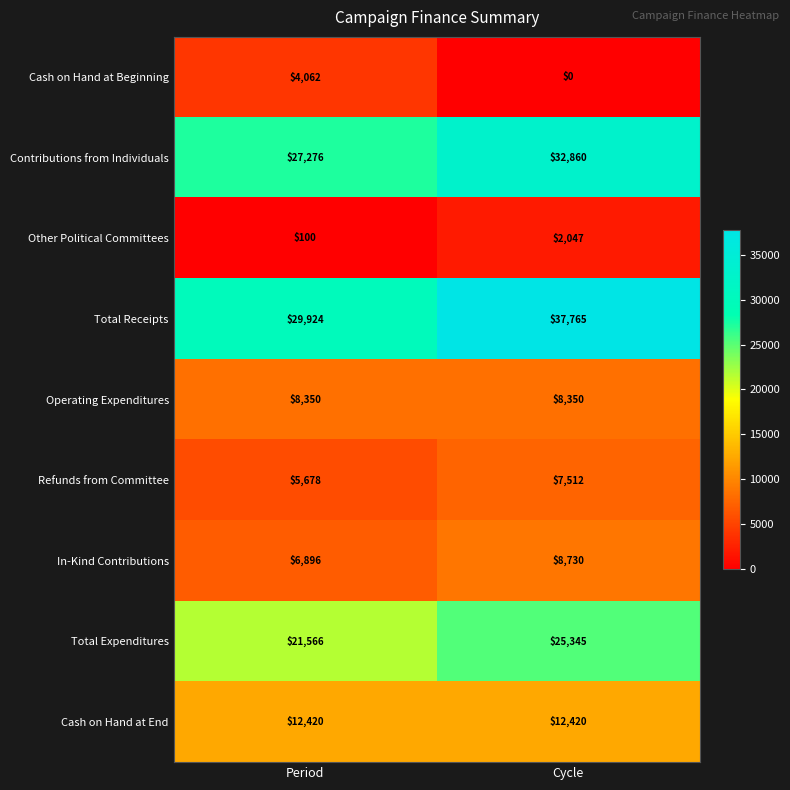

True or false: Operating Expenditures has a value of 8350 at Cycle.

True